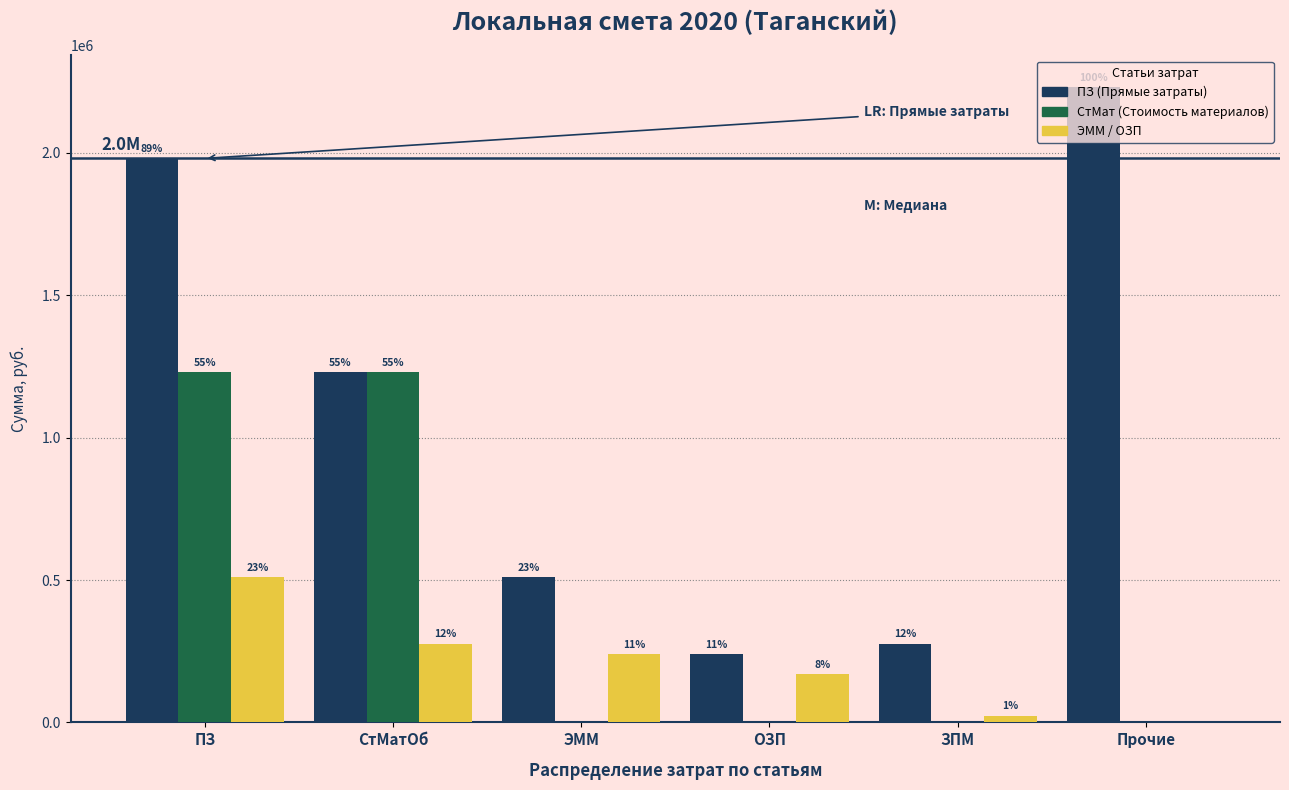

Rank the series at ПЗ from highest to lowest value.

ПЗ (Прямые затраты), СтМат (Стоимость материалов), ЭММ / ОЗП